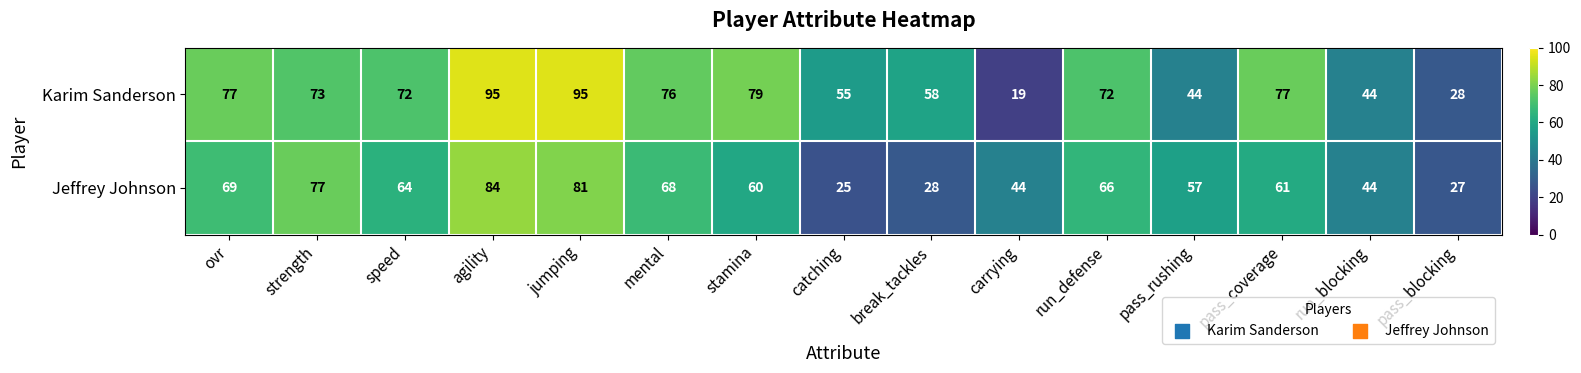

Count the number of categories in the chart.

15